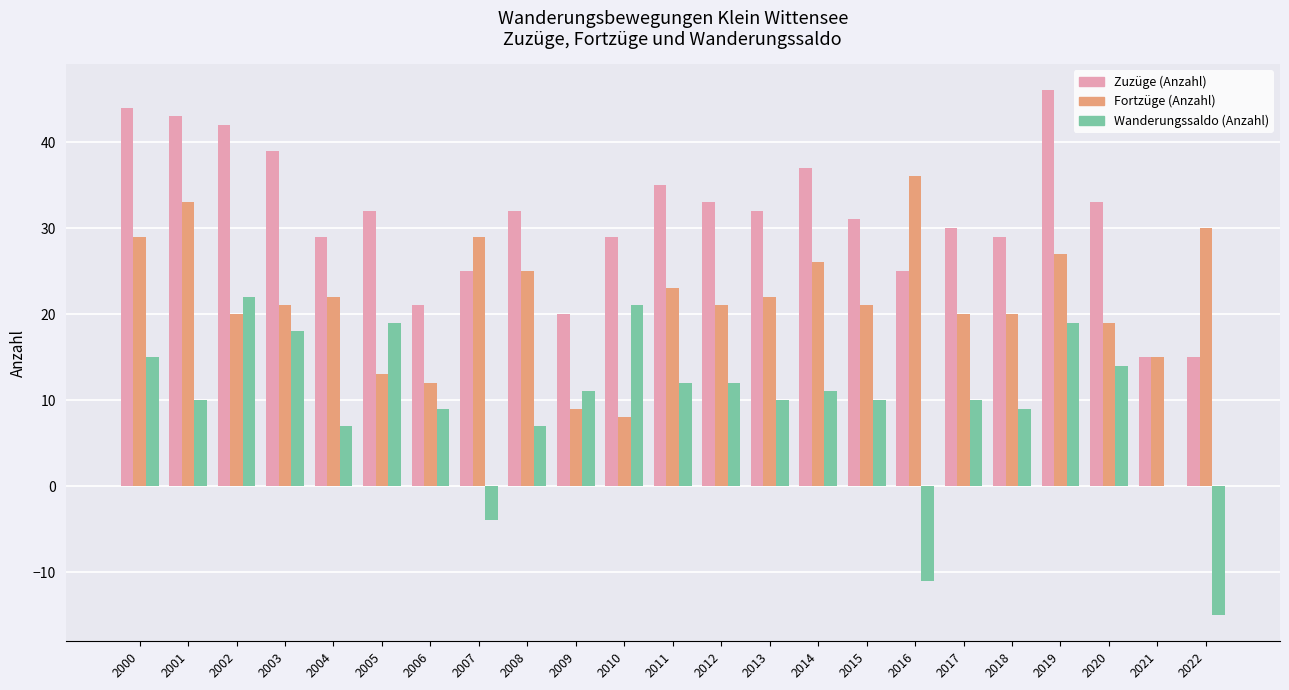

Reading left to right, list all the values displayed in this chart.

Zuzüge (Anzahl): 44	43	42	39	29	32	21	25	32	20	29	35	33	32	37	31	25	30	29	46	33	15	15
Fortzüge (Anzahl): 29	33	20	21	22	13	12	29	25	9	8	23	21	22	26	21	36	20	20	27	19	15	30
Wanderungssaldo (Anzahl): 15	10	22	18	7	19	9	-4	7	11	21	12	12	10	11	10	-11	10	9	19	14	0	-15